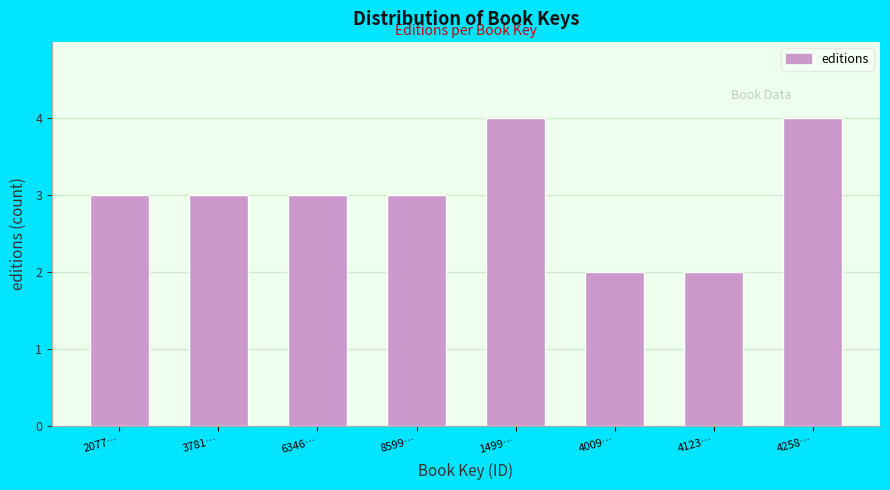

Reading left to right, list all the values displayed in this chart.

2077…=3	3781…=3	6346…=3	8599…=3	1499…=4	4009…=2	4123…=2	4258…=4